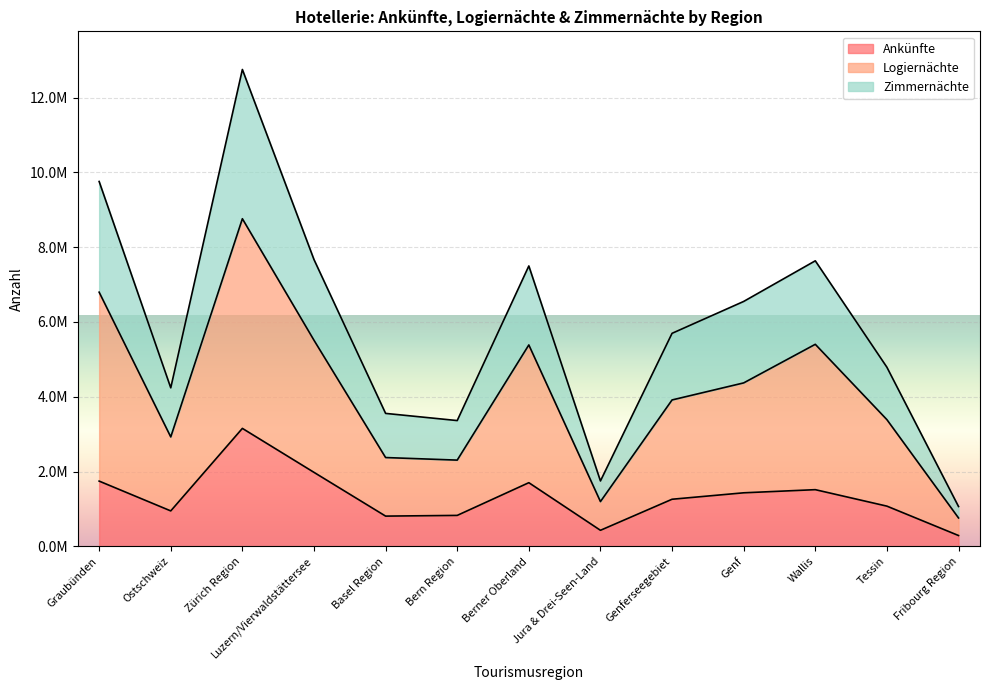

At how many categories does at least one series exceed 10720211?

1